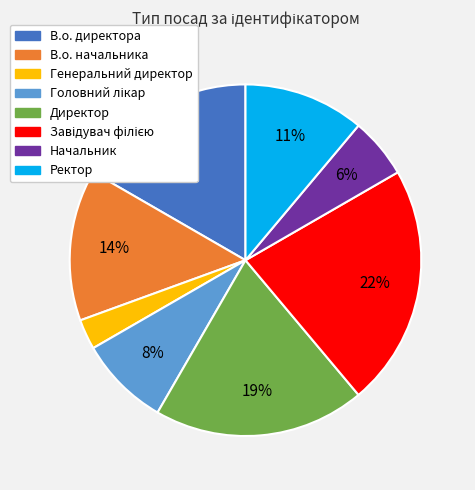

Is there a majority slice in this chart?

No